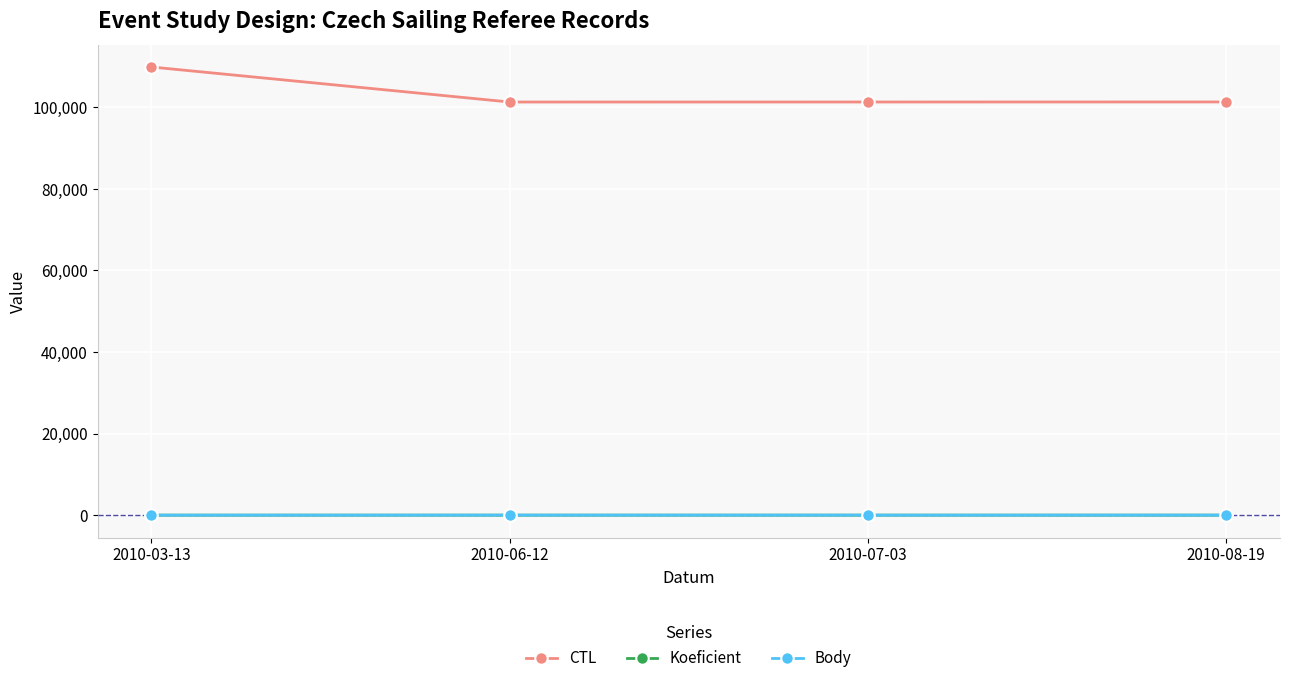

True or false: CTL and Body intersect in this chart.

False